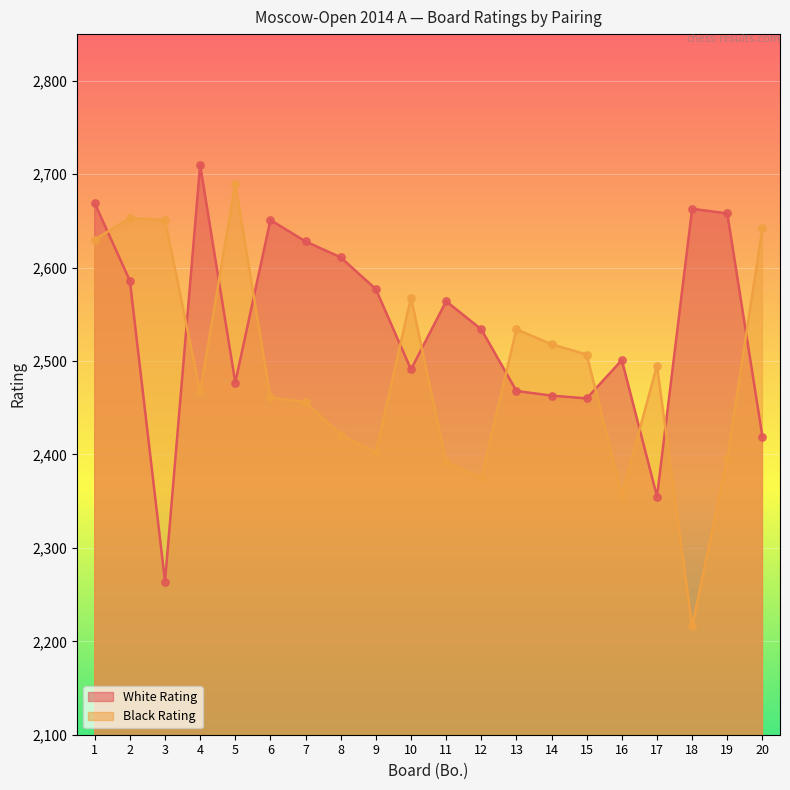

What is the total value across all series at 16?

4858